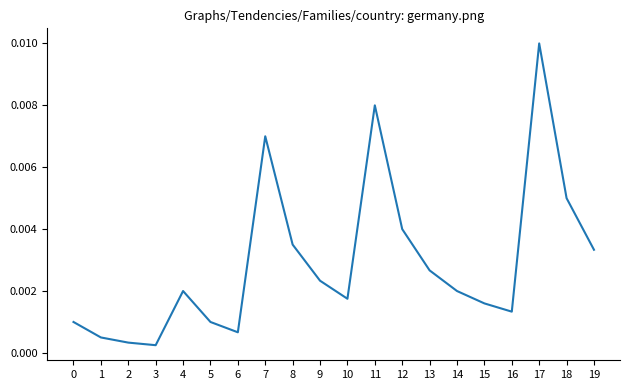

At which category does the chart reach its peak across all series?

17